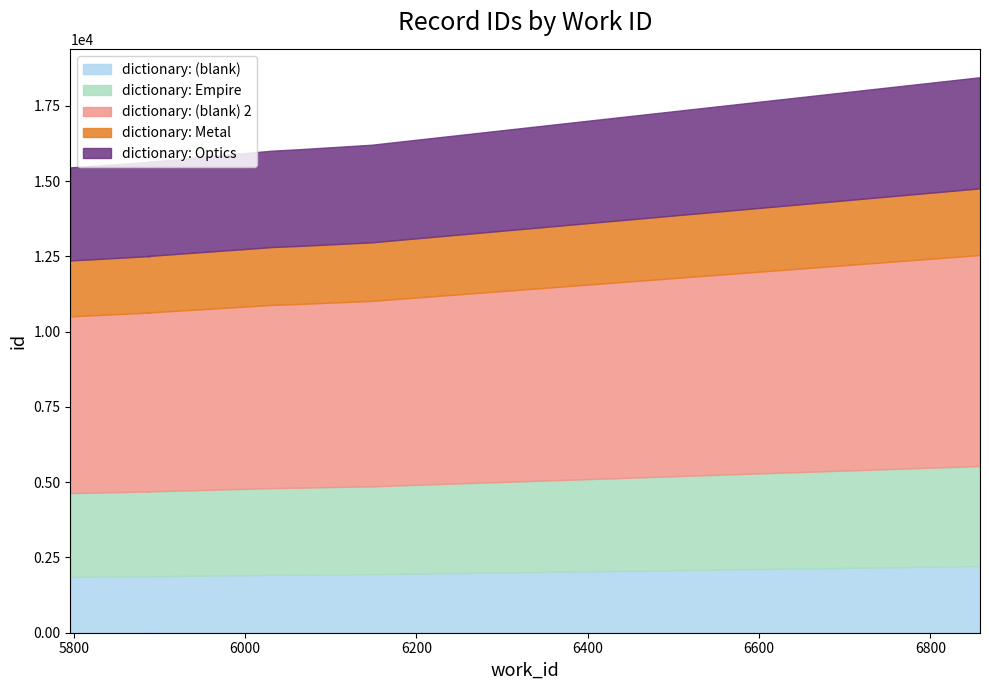

The value of id at 5796 is 23249. True or false?

False